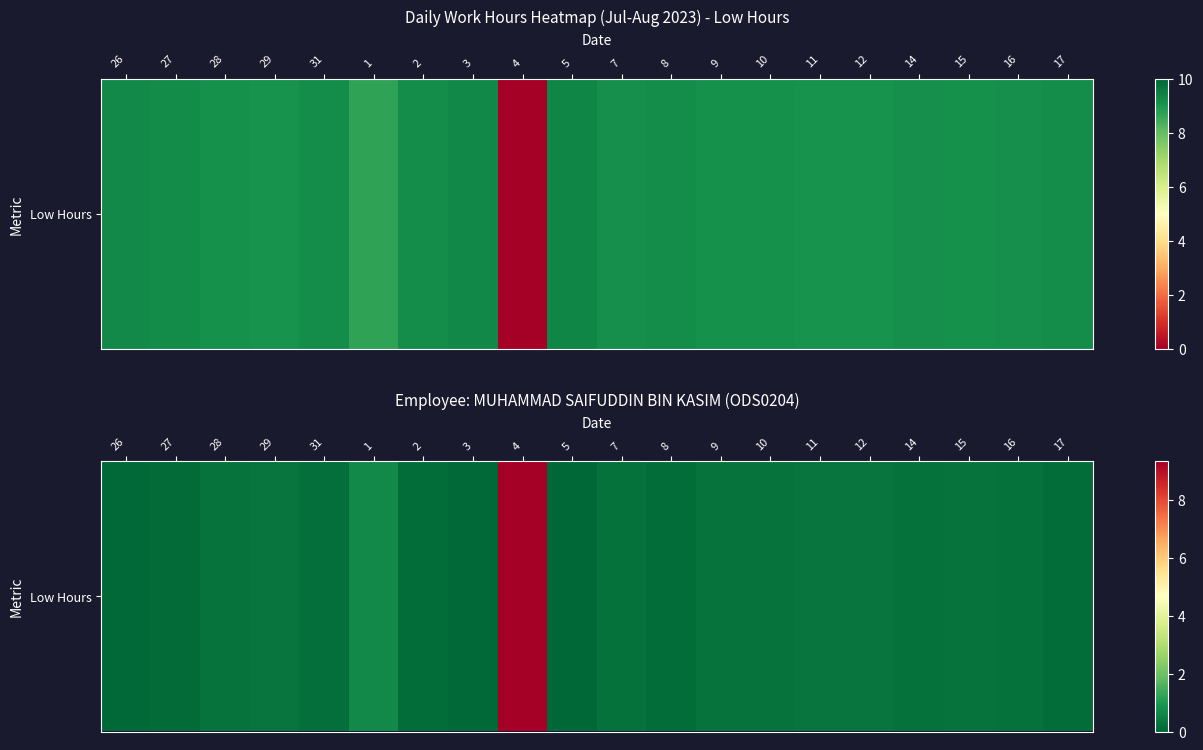

Rank the categories by value from highest to lowest.

4, 1, 29, 11, 12, 10, 28, 15, 9, 7, 14, 16, 31, 2, 8, 17, 27, 26, 3, 5